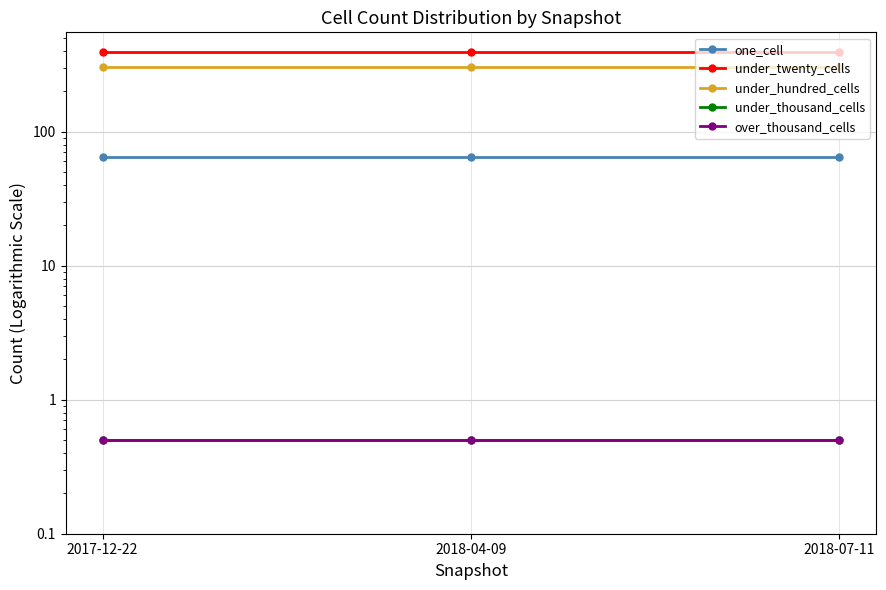

Reading left to right, extract all data points from this chart.

one_cell: 65.0	65.0	65.0
under_twenty_cells: 394.0	394.0	394.0
under_hundred_cells: 303.0	303.0	303.0
under_thousand_cells: 0.5	0.5	0.5
over_thousand_cells: 0.5	0.5	0.5